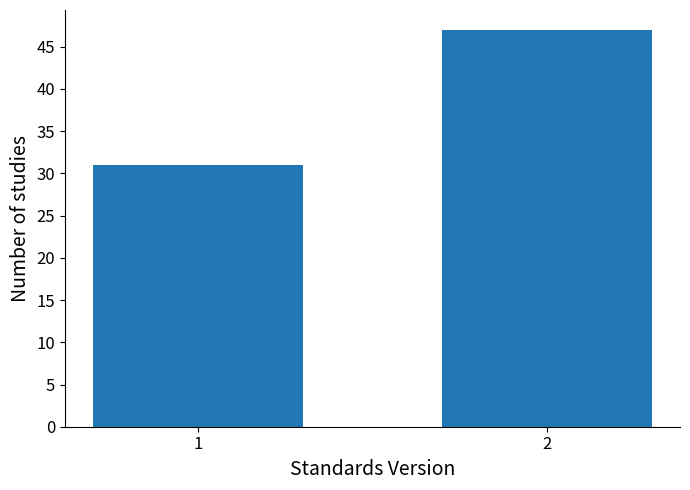

Reading left to right, extract all data points from this chart.

1=31	2=47